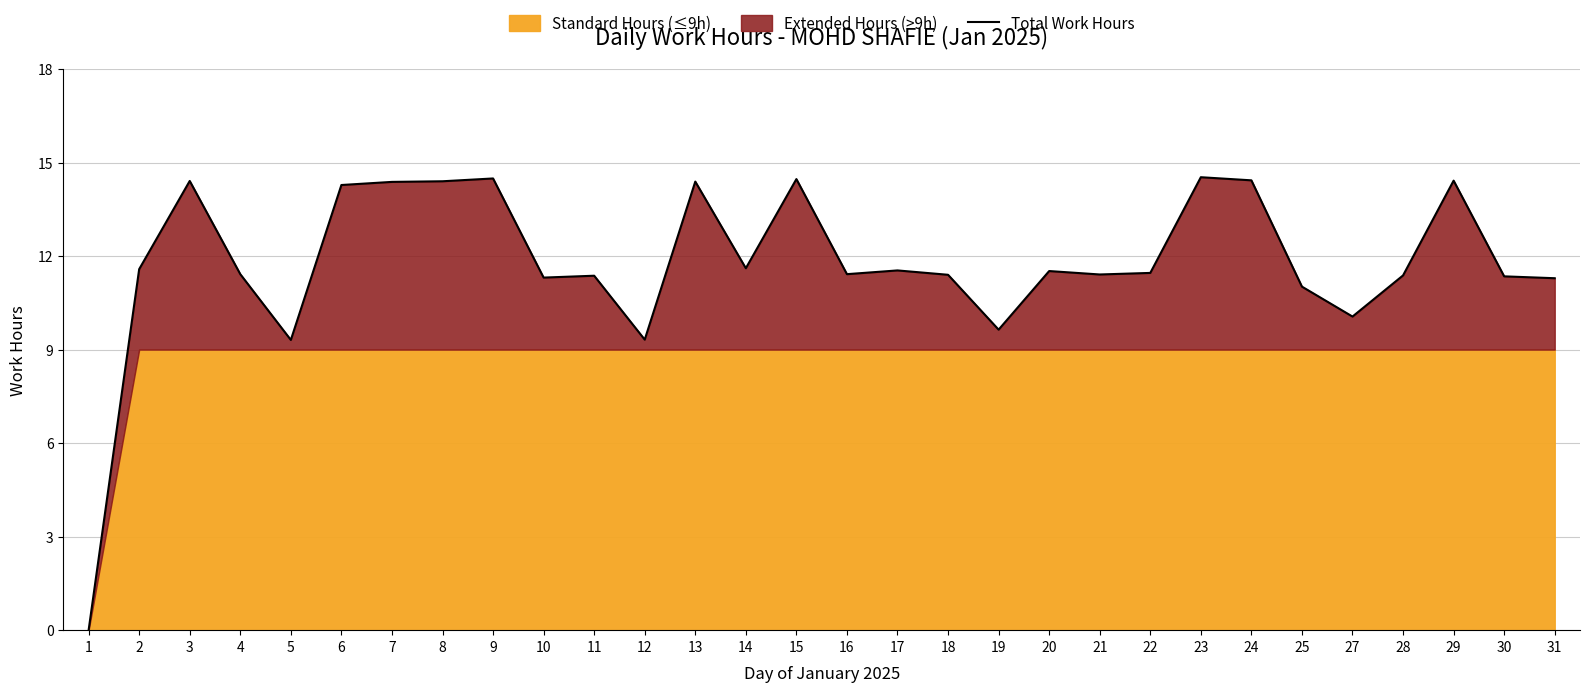

How many interior local peaks (higher than both neighbors) does the data have?

9